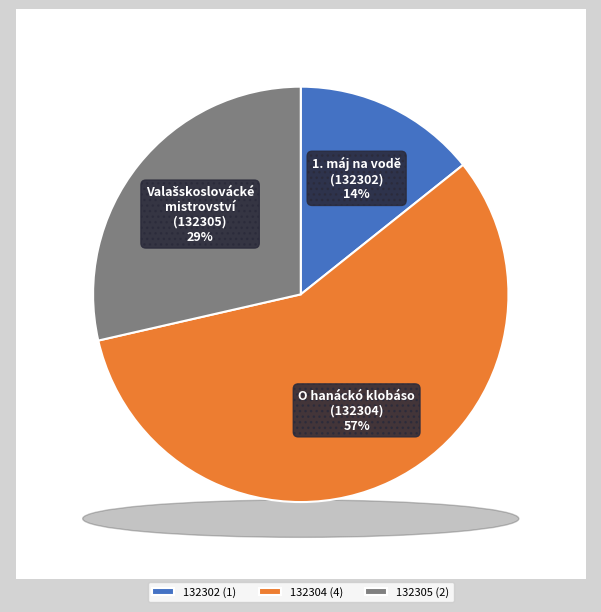

Which category has the smallest portion of the pie?

132302